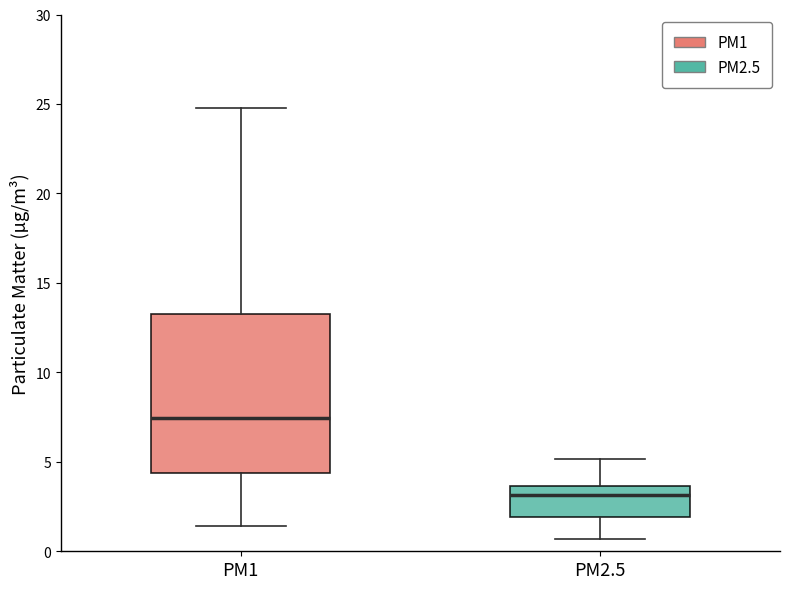

Comparing the boxes themselves (not the whiskers), which one is the tallest?

PM1